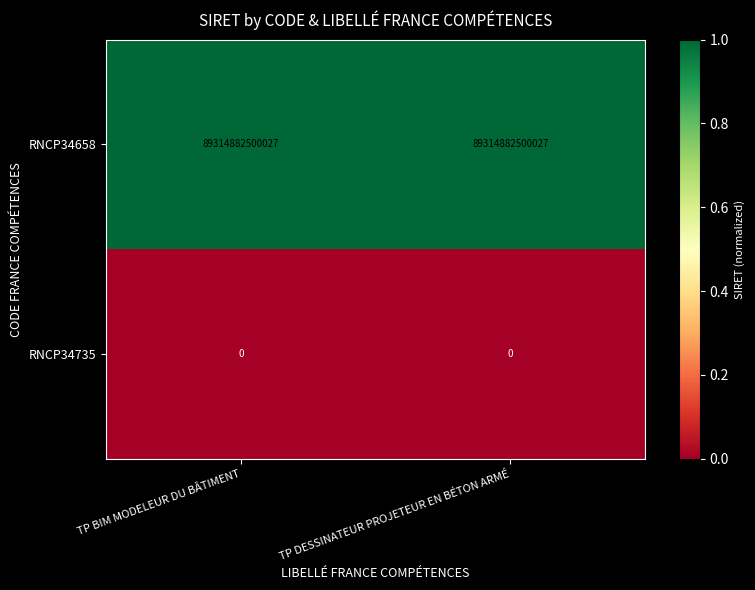

Is it true that RNCP34658 equals 17941526969260 at TP BIM MODELEUR DU BÂTIMENT?

False